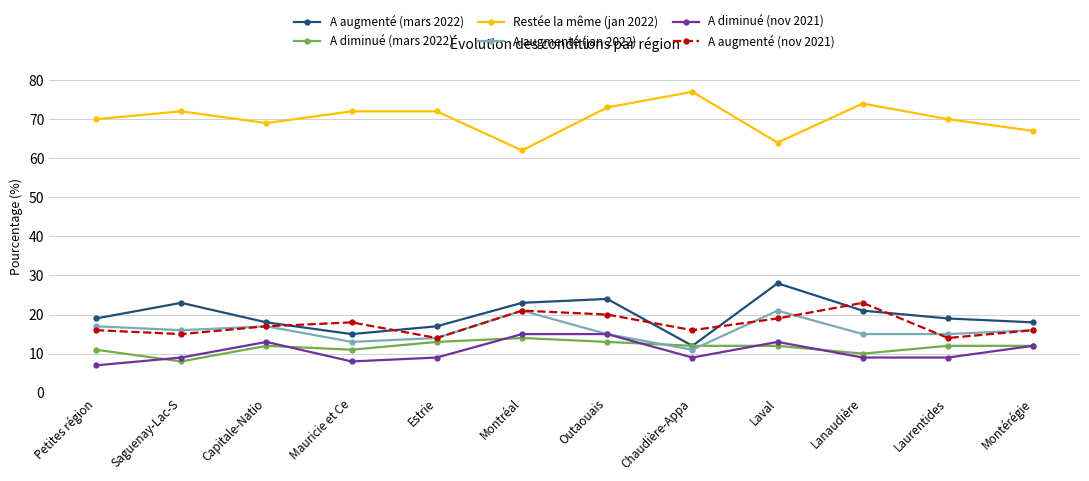

Is it true that A augmenté (jan 2022) equals 14 at Estrie?

True